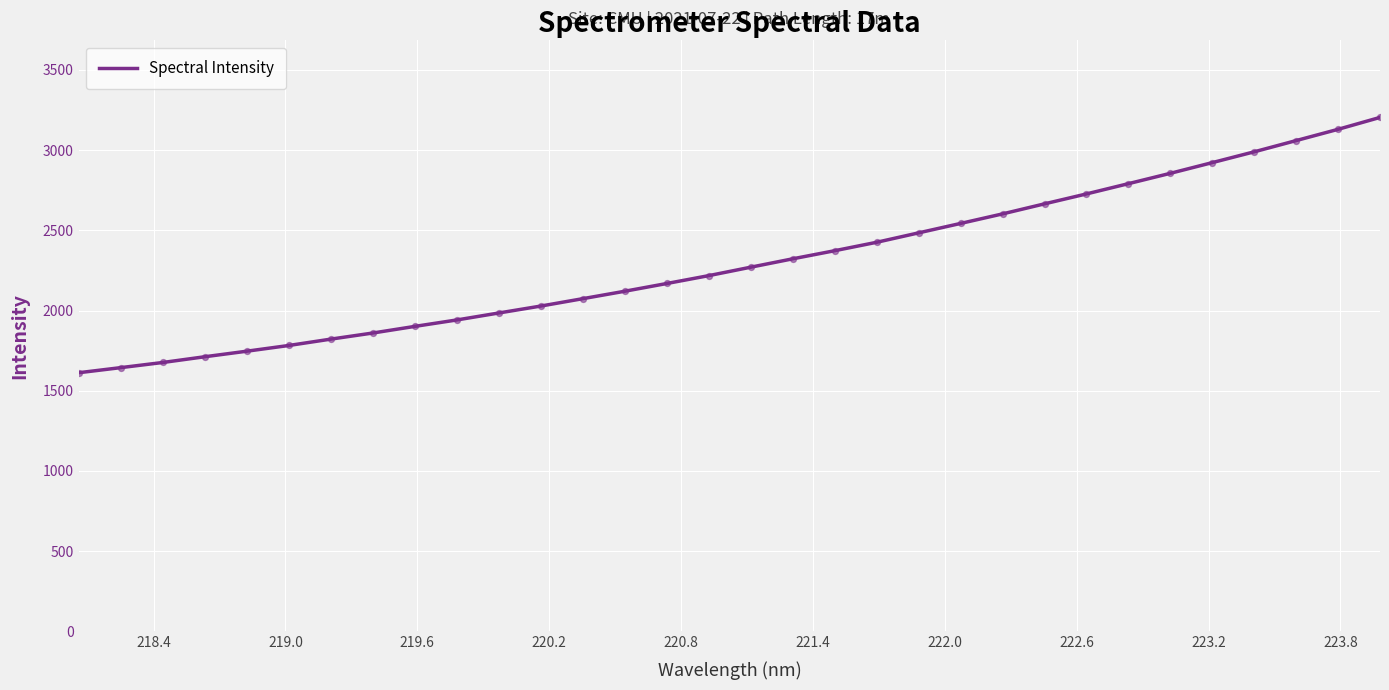

What is the maximum value shown in the chart?

3203.8